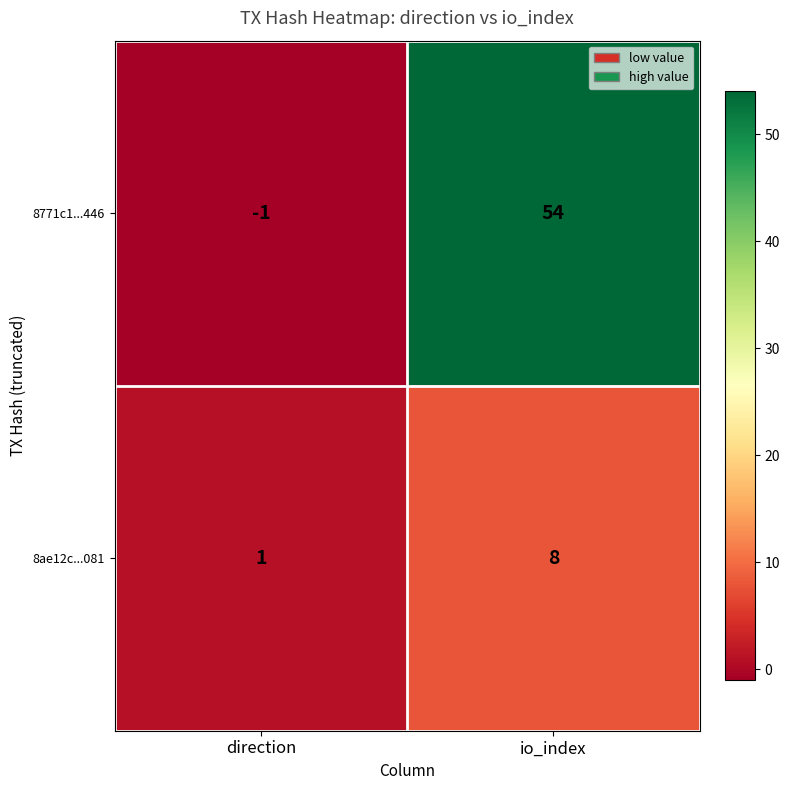

What is the sum of the 8771c1...446 values at direction and io_index?

53